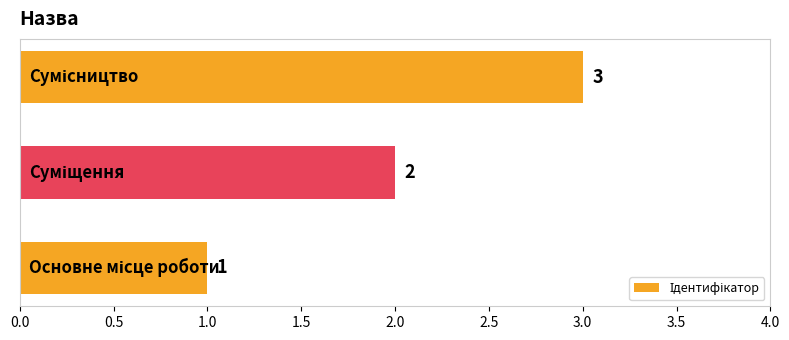

How many values are between 1 and 3?

3